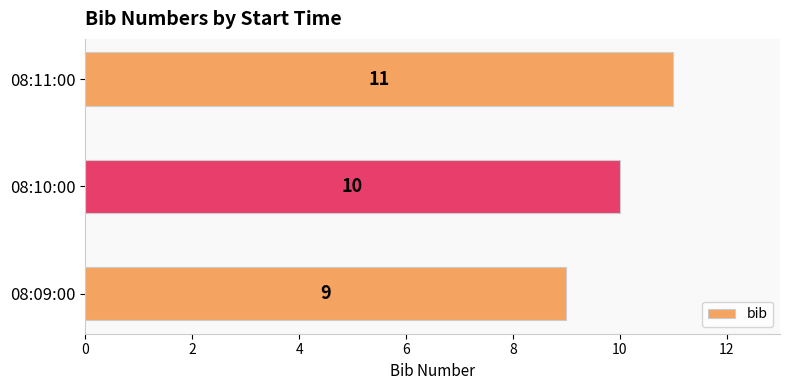

What is the sum of all values?

30